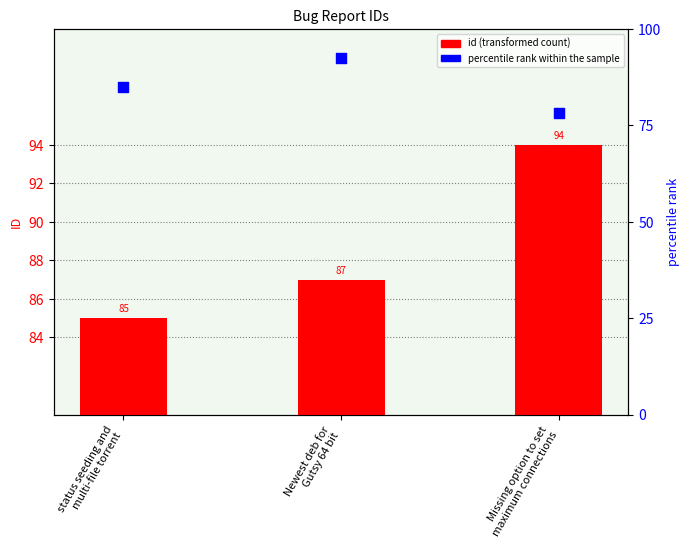

At how many categories does at least one series exceed 85?

2